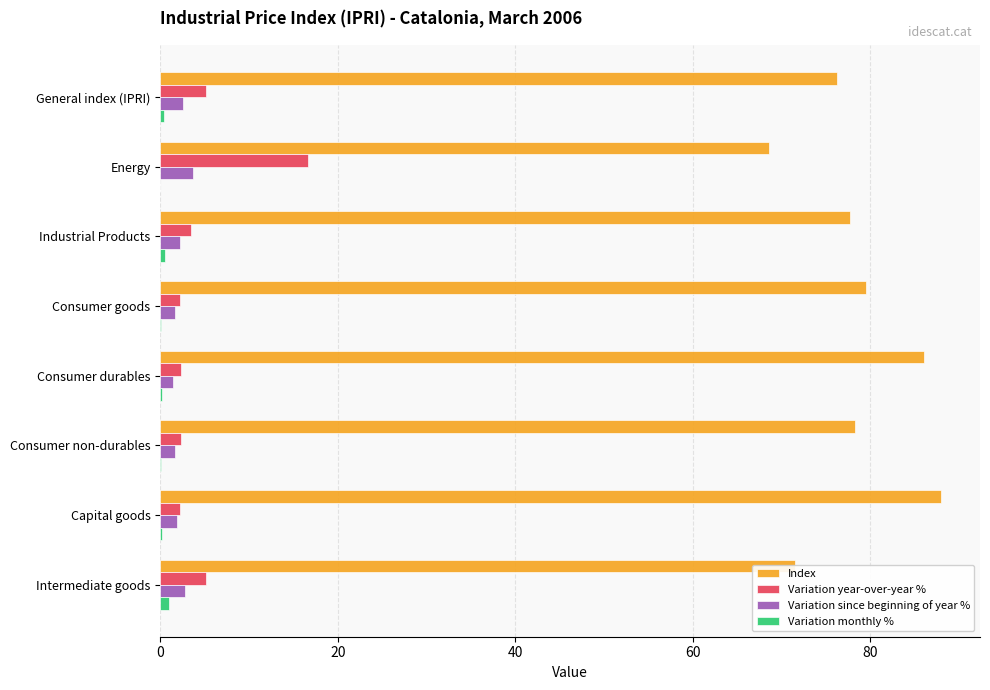

Is it true that Variation year-over-year % equals 2.3 at Consumer durables?

True